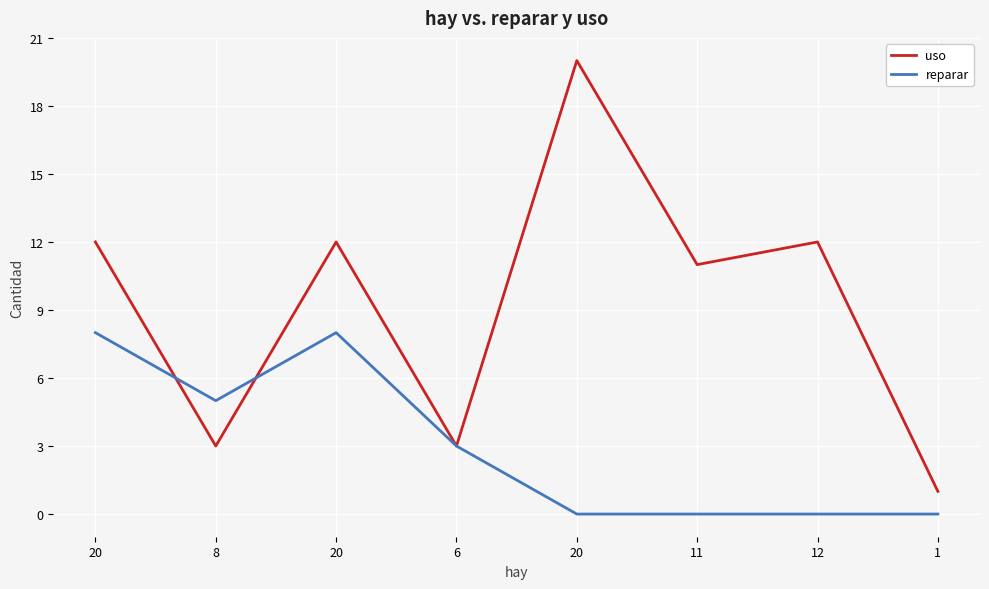

What is the label of the 6th point from the left?

11